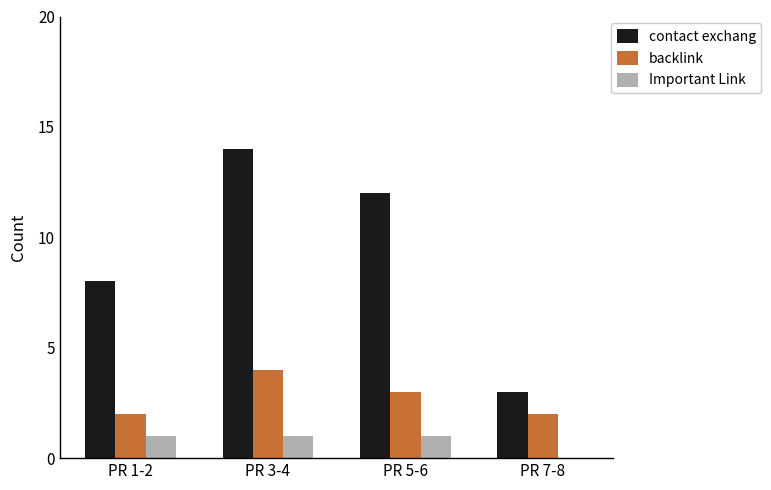

What is the total value across all series at PR 7-8?

5